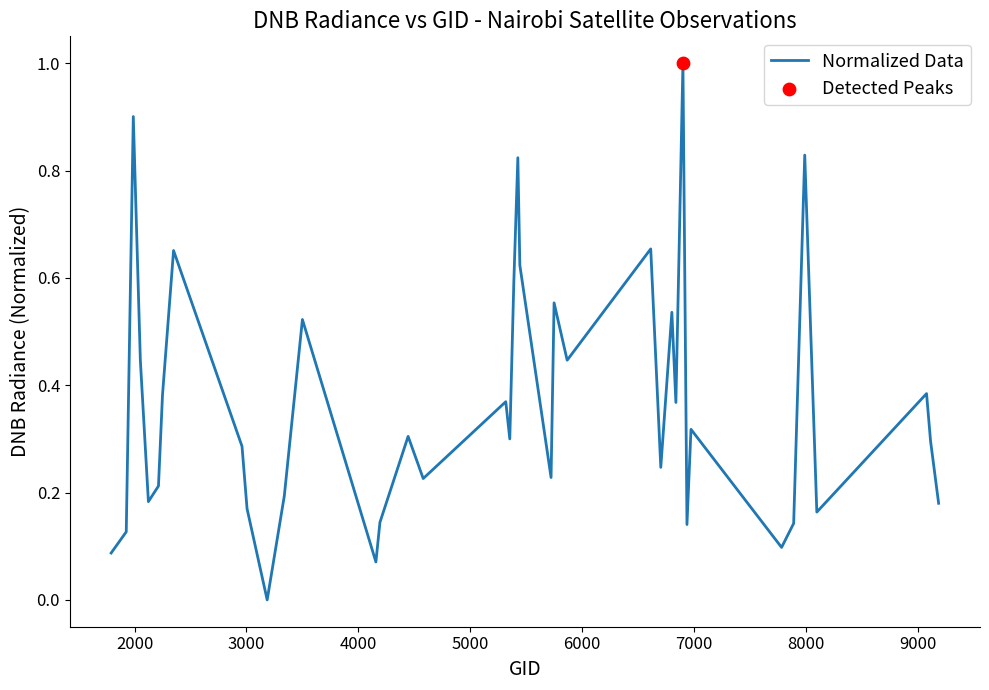

What is the maximum value shown in the chart?

1.0